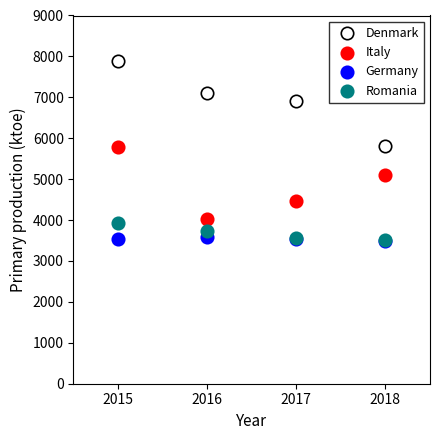

What are all the series names shown in the legend?

Denmark, Italy, Germany, Romania